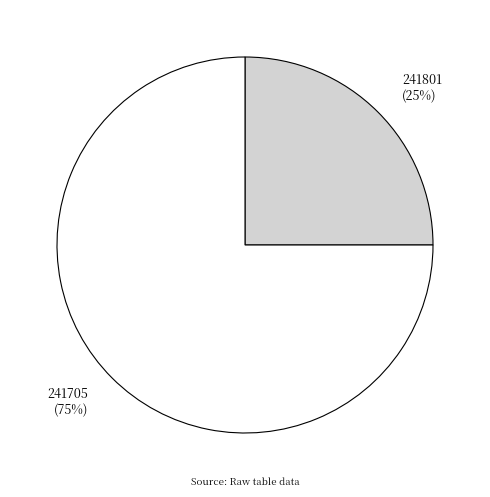

To the nearest percent, what is the combined percentage of 241801 and 241705?

100%